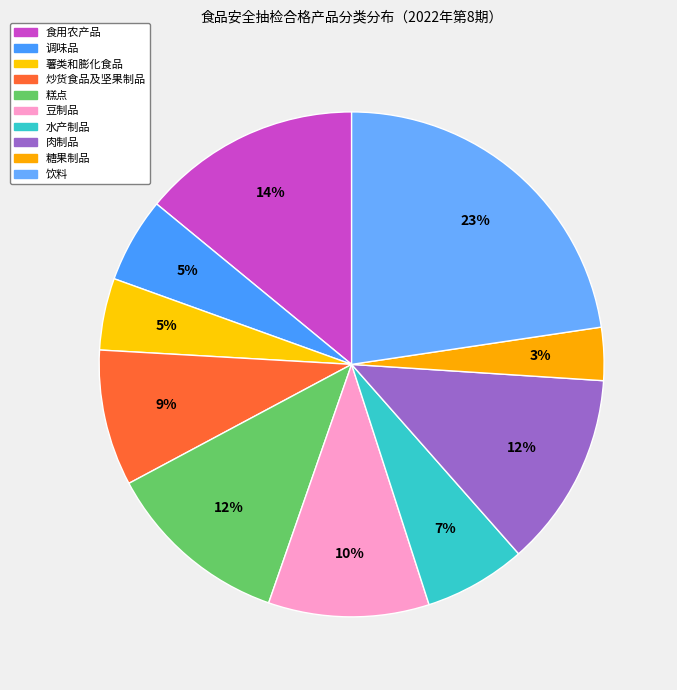

How many segments does this pie chart have?

10